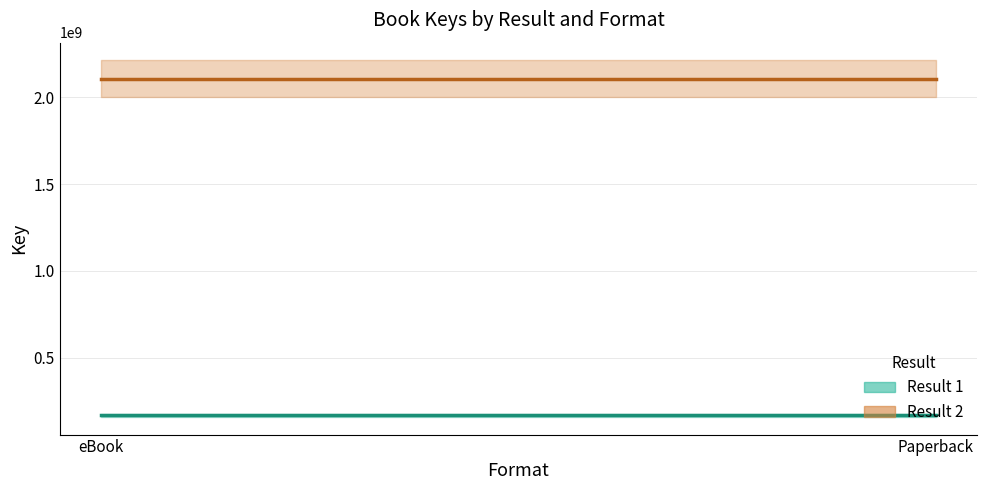

At which label is the value closest to 1137261238?

1-eBook